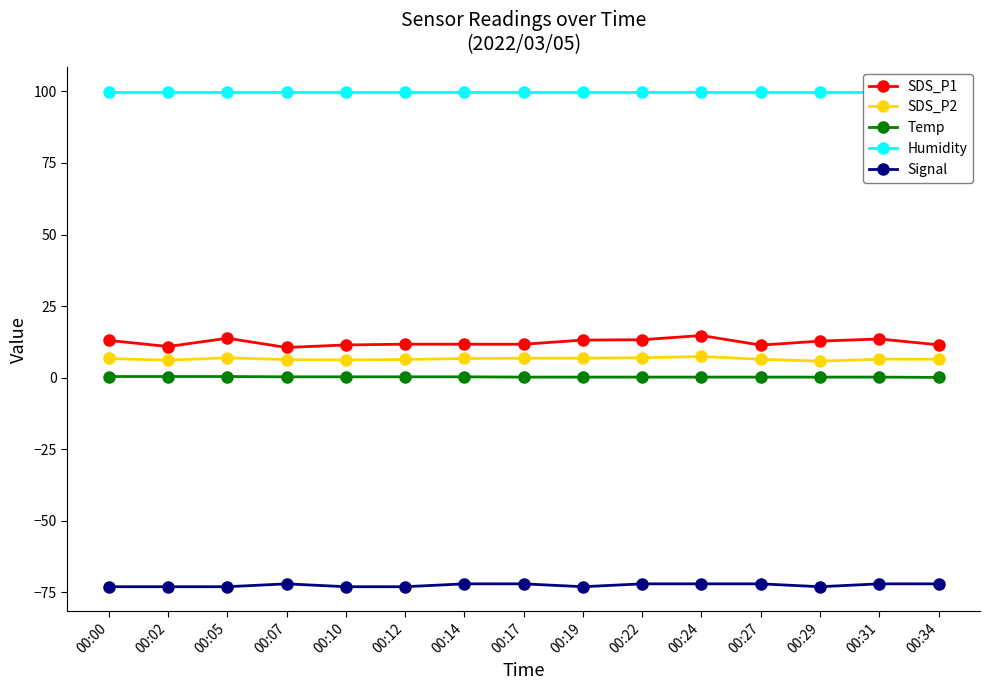

How many lines are shown in the chart?

5